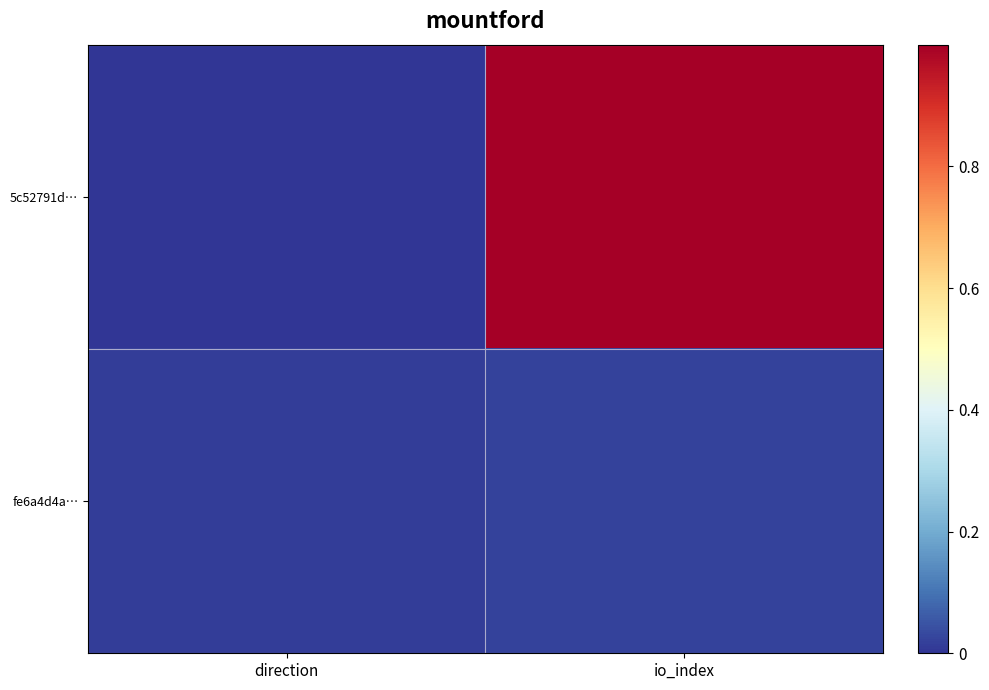

At direction, list the series in order from smallest to largest.

5c52791d…, fe6a4d4a…